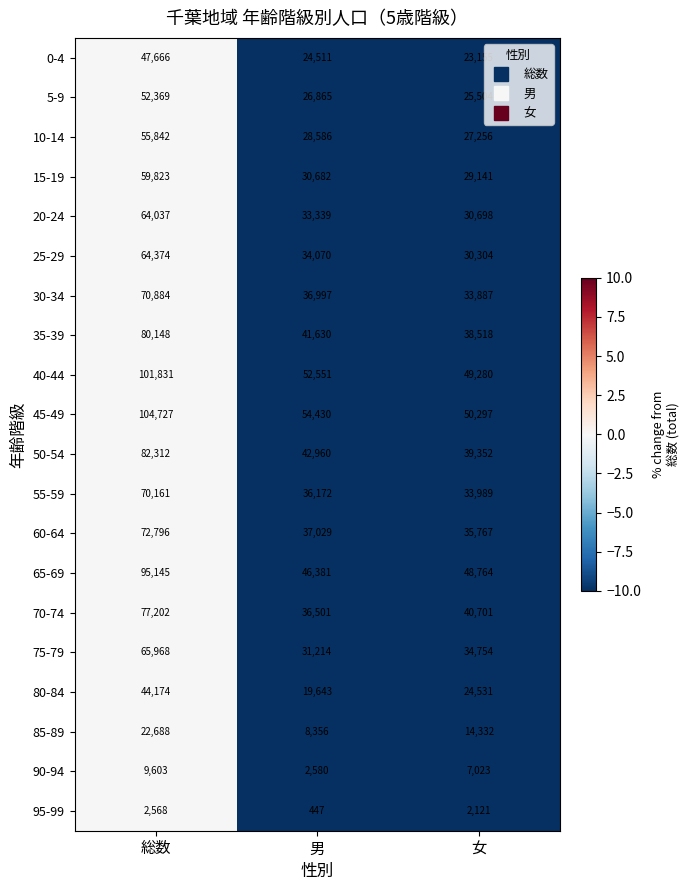

Count the number of data series in this chart.

20